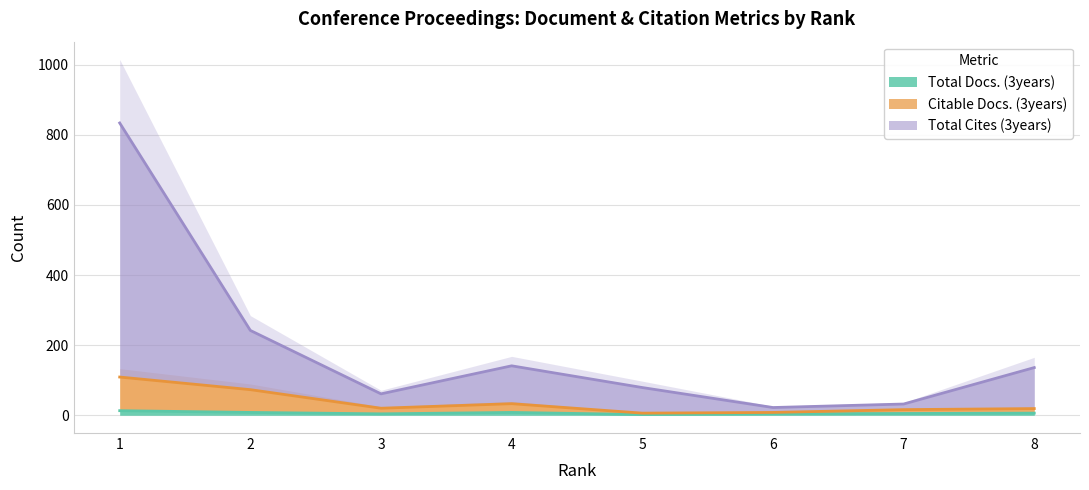

Where is the first local minimum for Total Docs. (3years)?

3